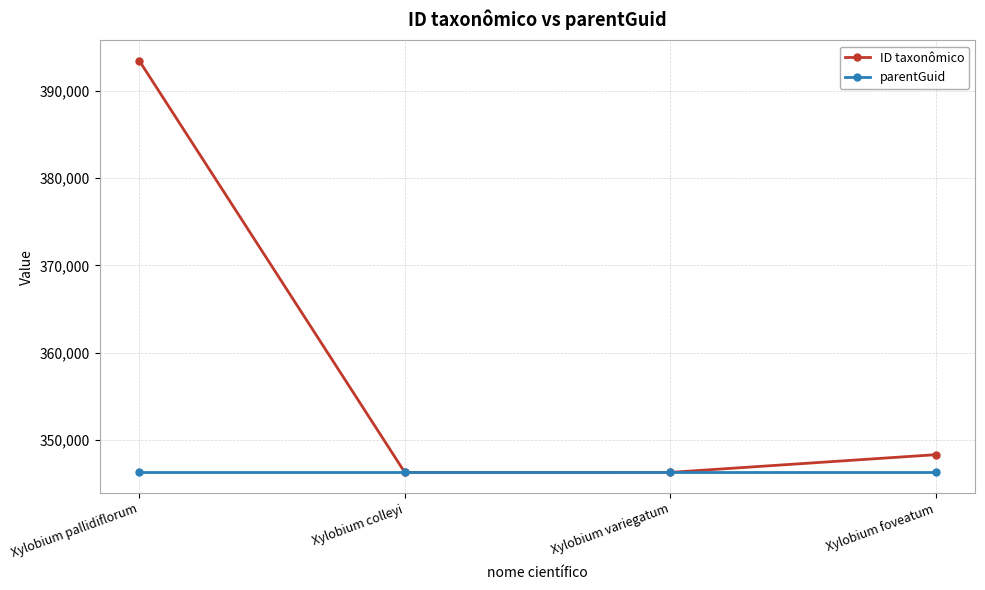

Which series has the largest range (max minus min)?

ID taxonômico